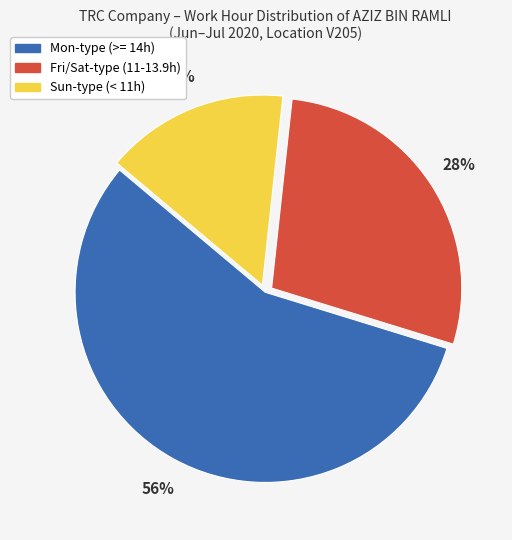

Is there a majority slice in this chart?

Yes